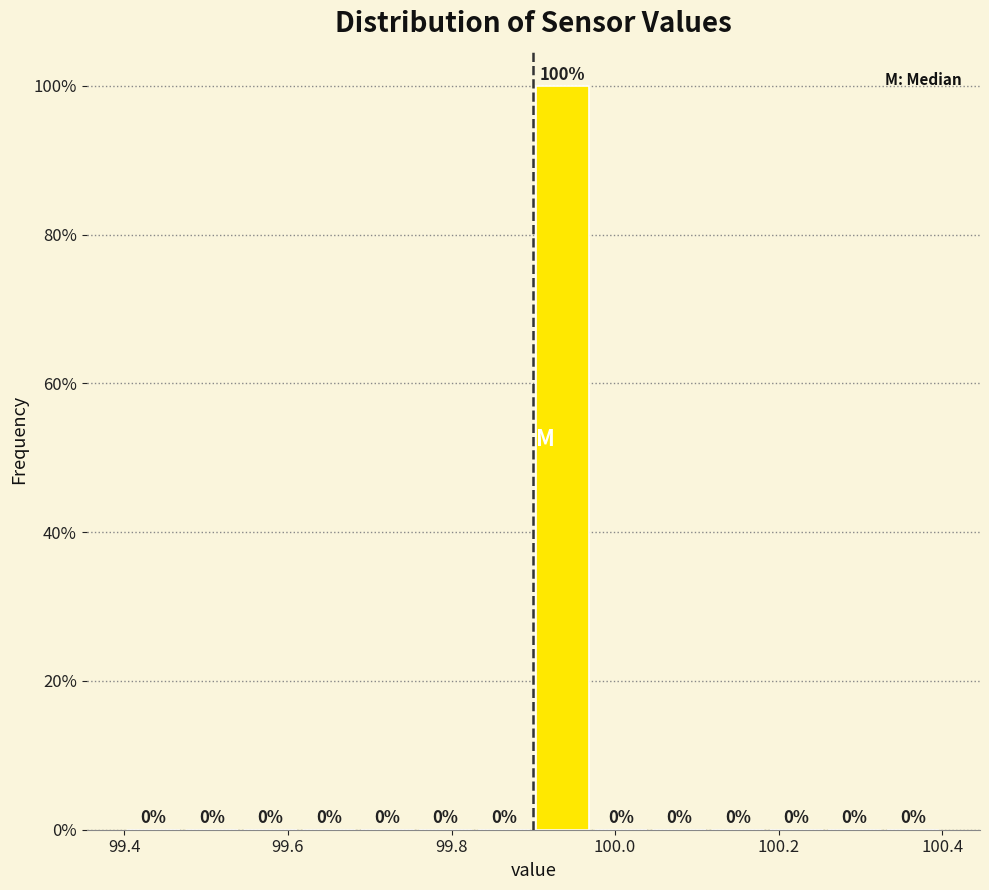

Around what value on the x-axis is the tallest bar? Give the approximate position of its centre, as read against the axis.

99.94